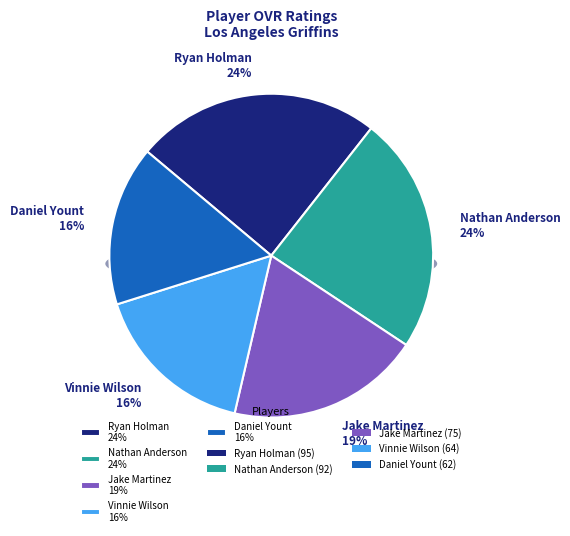

What is the change in value from Vinnie Wilson to Daniel Yount?

-2